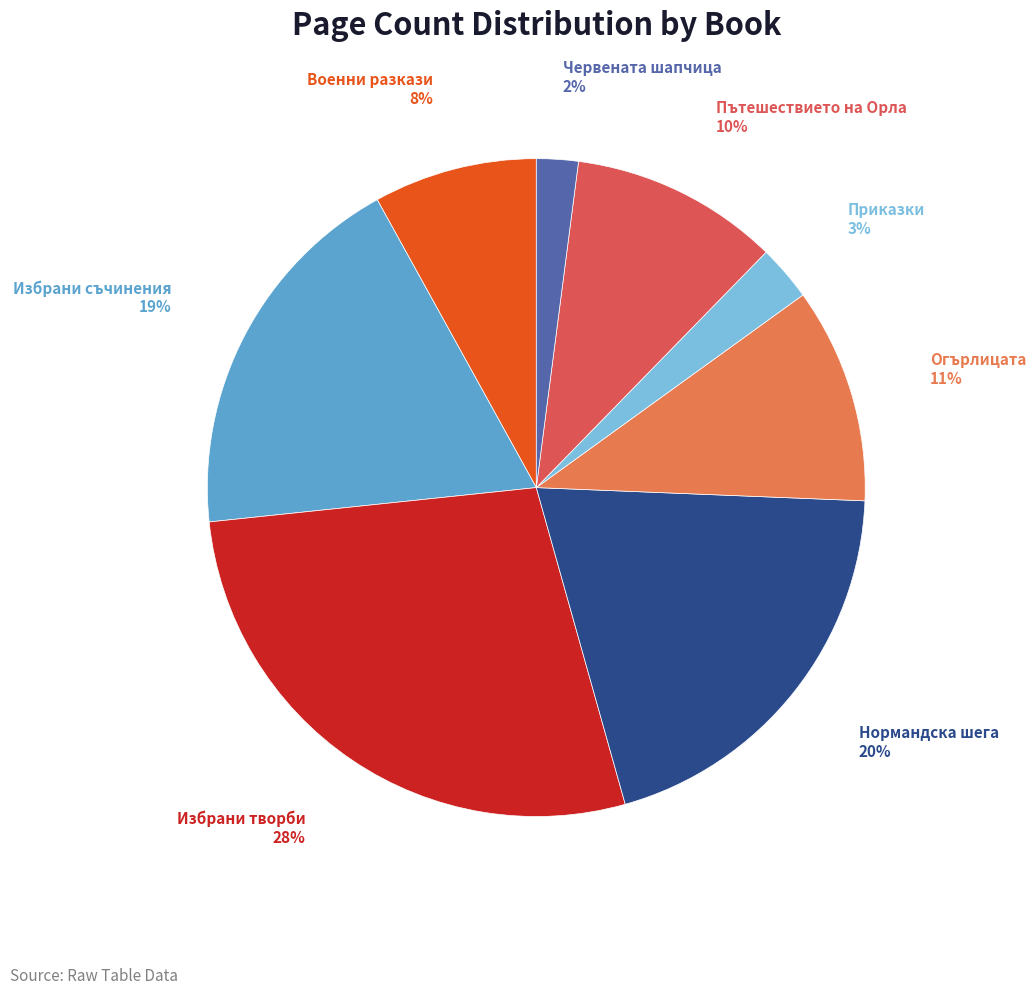

To the nearest percent, what is the difference between the largest and smallest slice percentages?

26%